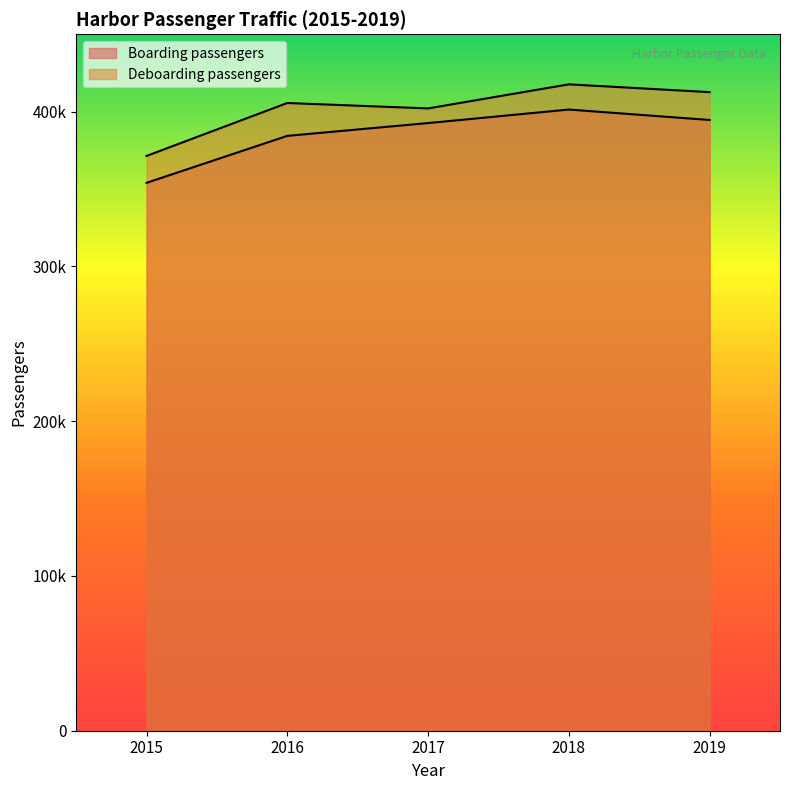

What is the total value across all series at 2015?

725402